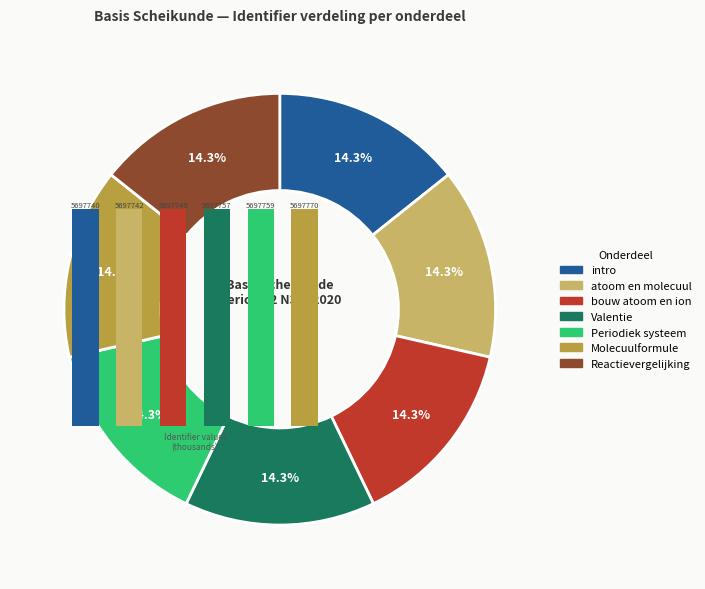

Approximately how many times larger is the value at bouw atoom en ion compared to atoom en molecuul?

1.0